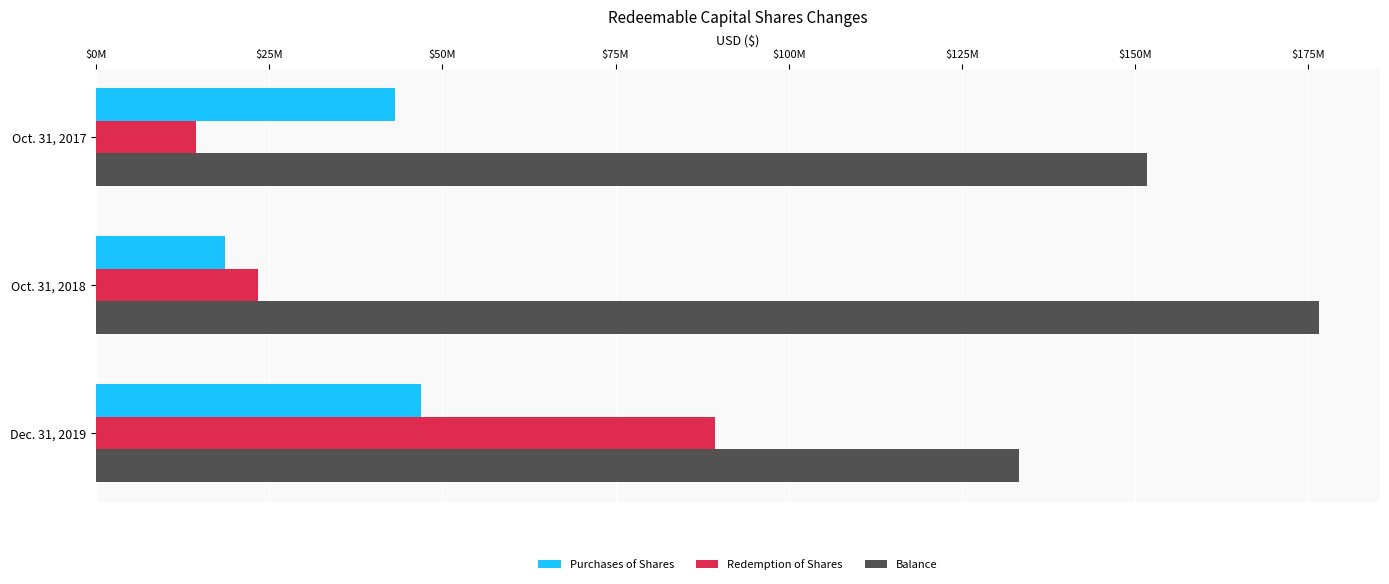

Rank the series by their maximum value, from highest to lowest.

Balance, Redemption of Shares, Purchases of Shares